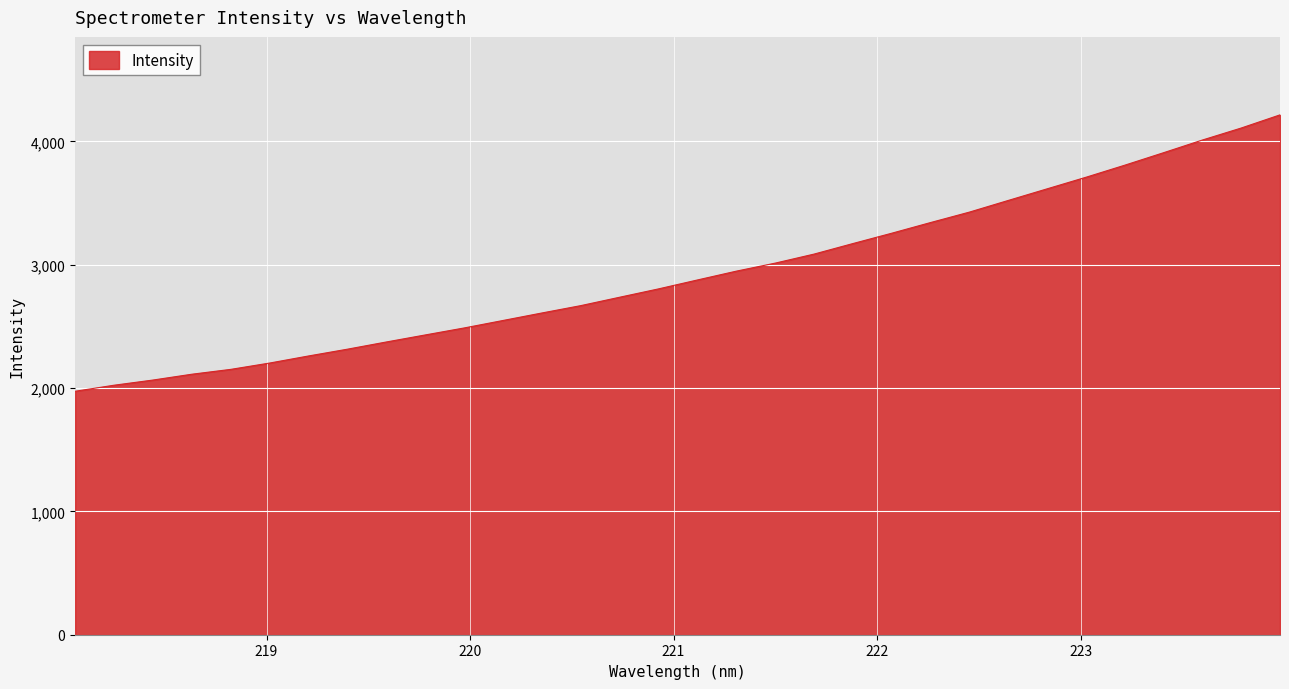

What is the difference between the maximum and minimum values?

2240.8